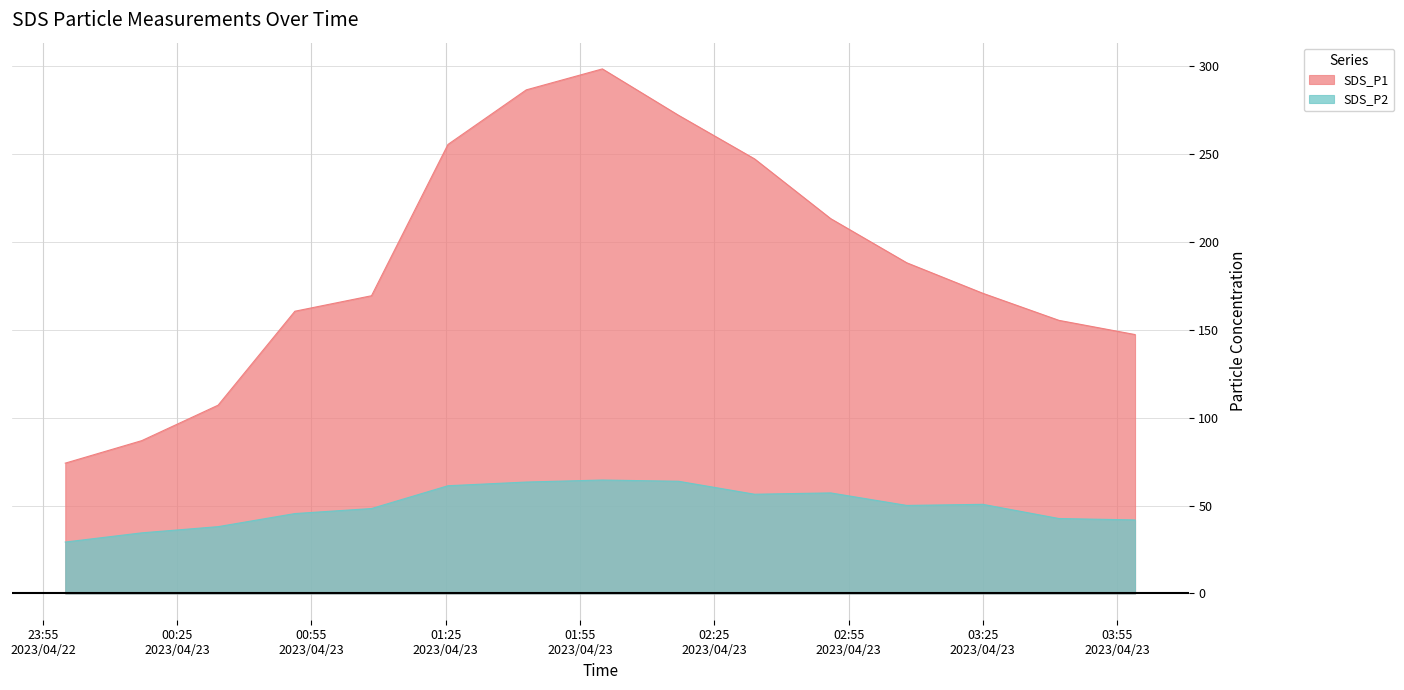

Does the chart display data point markers on the line(s)?

No